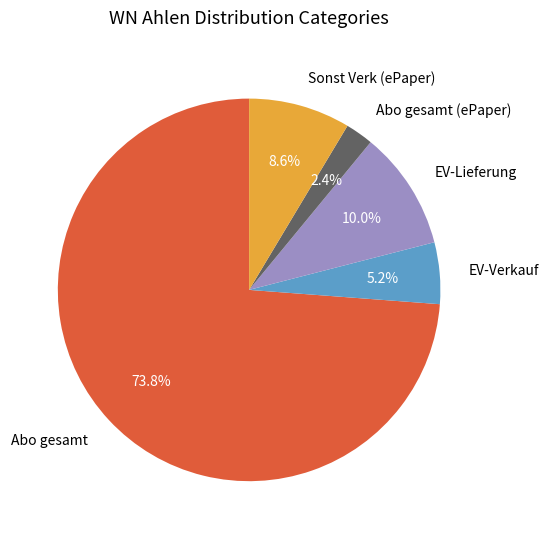

Is the sum of EV-Lieferung and EV-Verkauf greater than half?

No